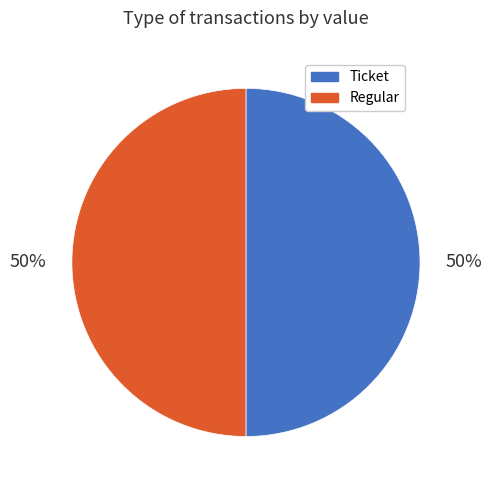

To the nearest percent, what is the average slice percentage?

50%